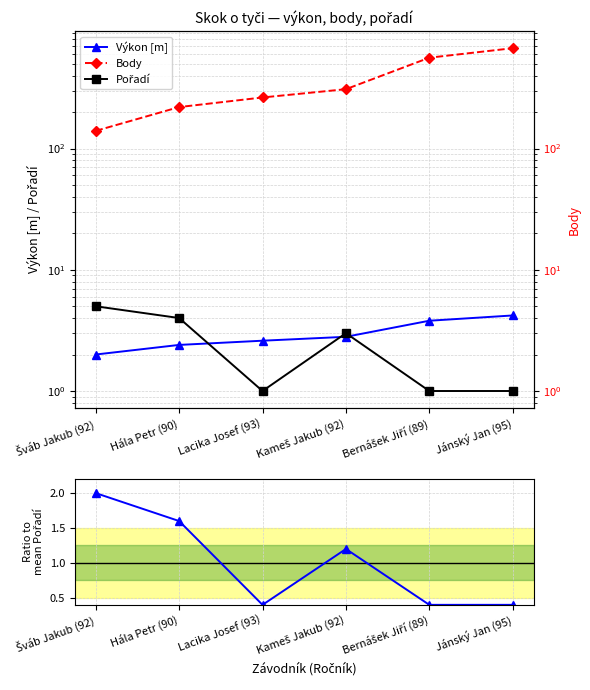

What is the smallest value displayed?

0.4